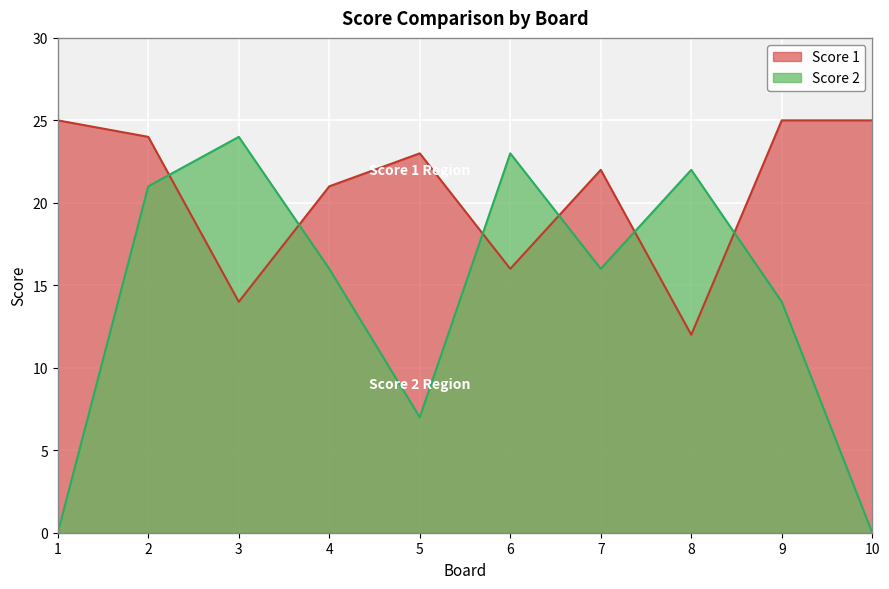

Where is the first local maximum for Score 2?

3